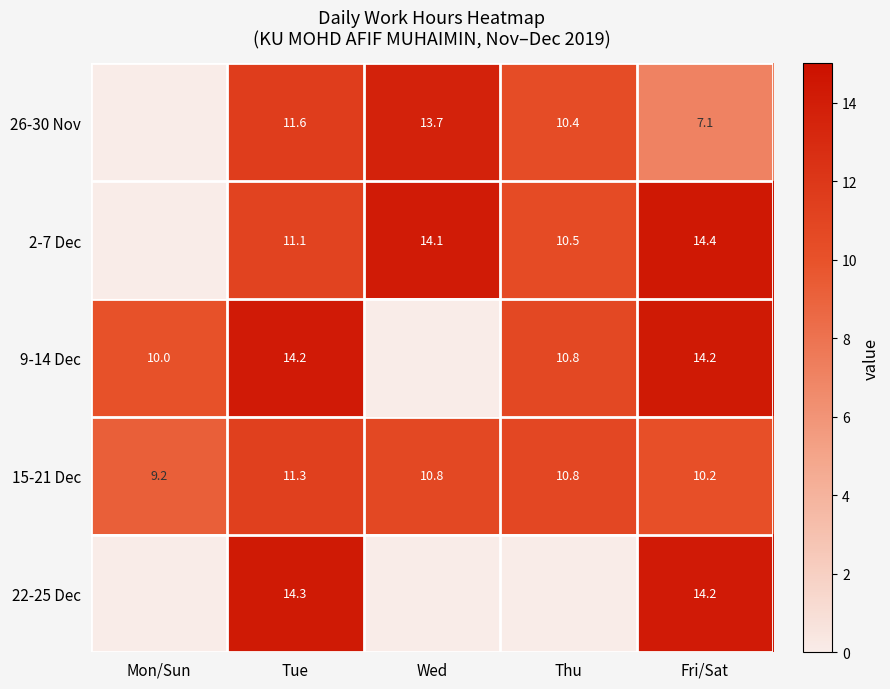

What is the spread (max minus min) of values at Tue?

3.2